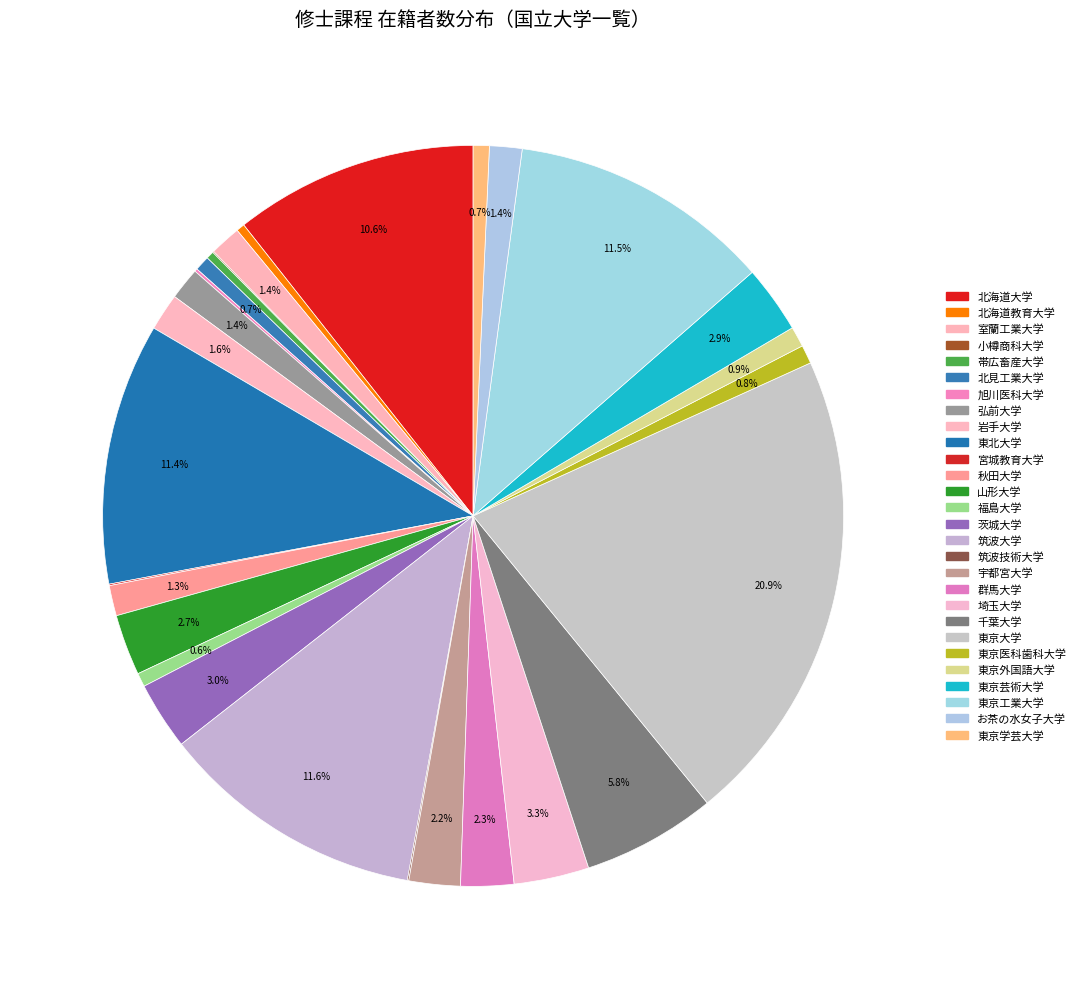

Rank the categories by value from lowest to highest.

小樽商科大学, 筑波技術大学, 宮城教育大学, 旭川医科大学, 帯広畜産大学, 北海道教育大学, 福島大学, 北見工業大学, 東京学芸大学, 東京医科歯科大学, 東京外国語大学, 秋田大学, 室蘭工業大学, 弘前大学, お茶の水女子大学, 岩手大学, 宇都宮大学, 群馬大学, 山形大学, 東京芸術大学, 茨城大学, 埼玉大学, 千葉大学, 北海道大学, 東北大学, 東京工業大学, 筑波大学, 東京大学